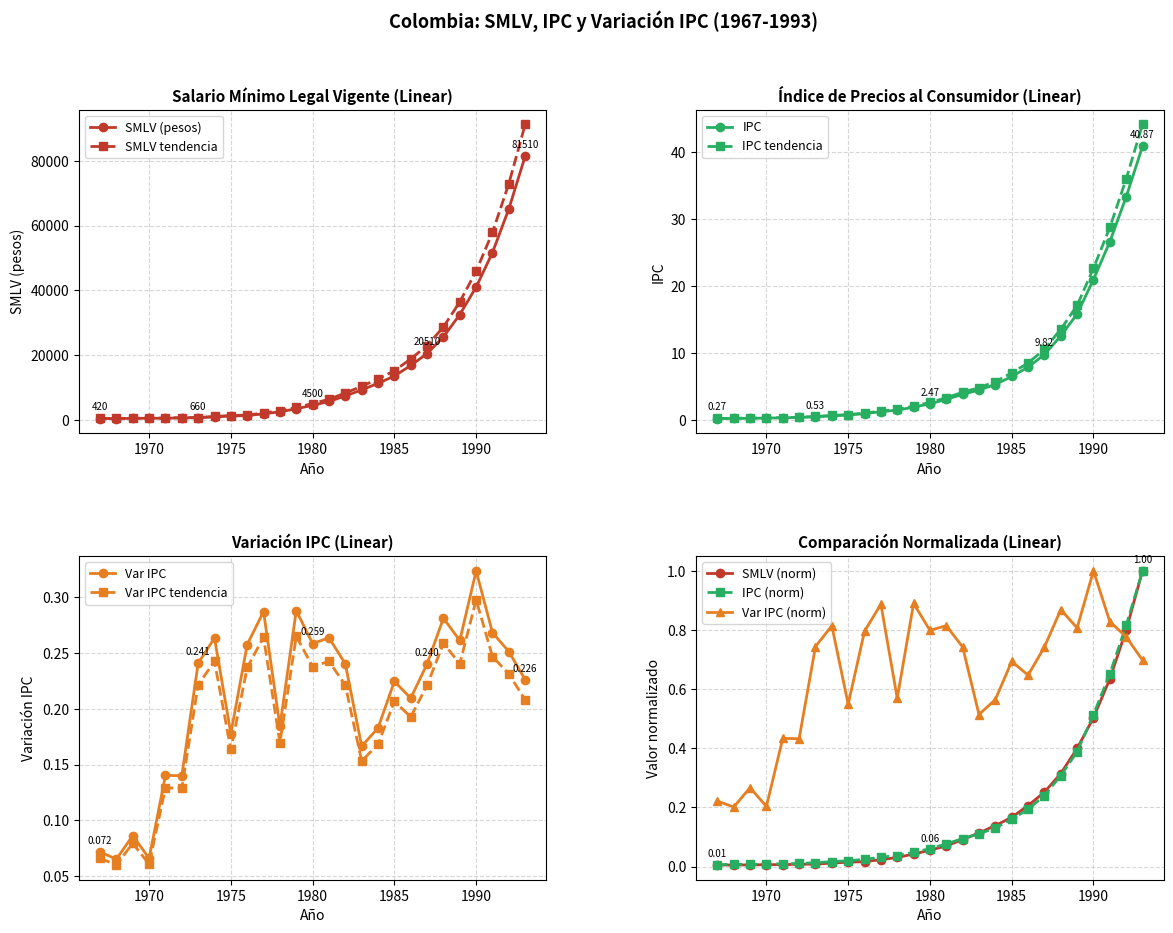

What is the greatest value displayed?

81510.0